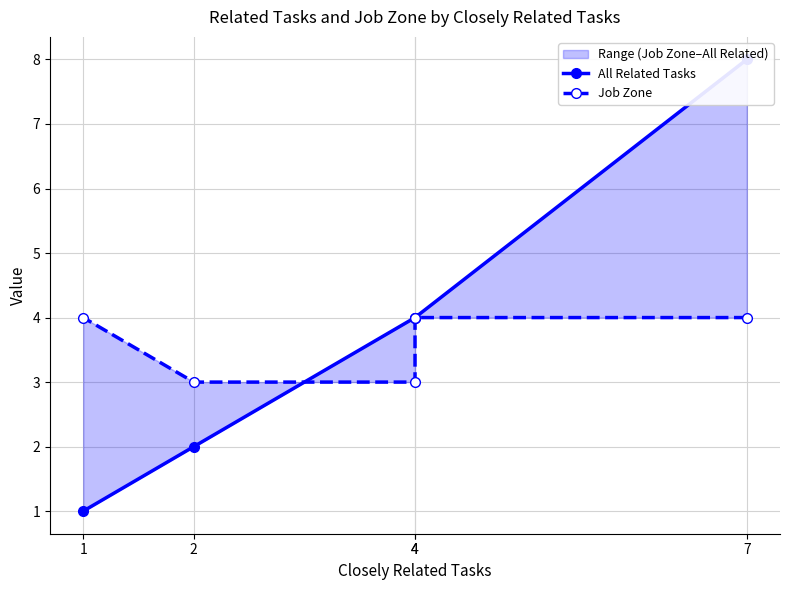

True or false: All Related Tasks has a value of 4 at 4.

True